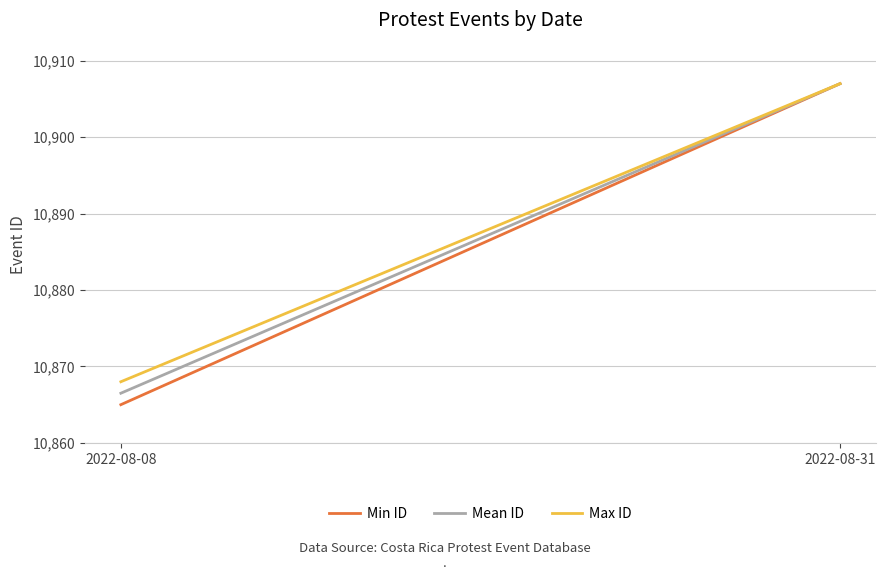

Reading left to right, transcribe all the data shown in this chart.

Min ID: 2022-08-08=10865.0	2022-08-31=10907.0
Mean ID: 2022-08-08=10866.5	2022-08-31=10907.0
Max ID: 2022-08-08=10868.0	2022-08-31=10907.0